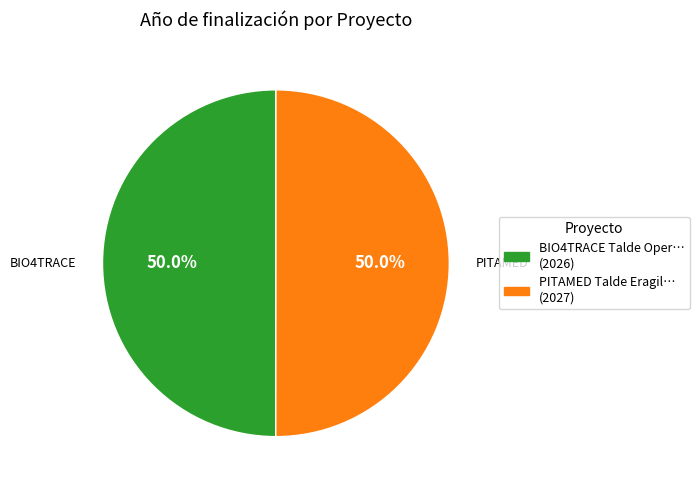

Count the number of slices in the pie.

2